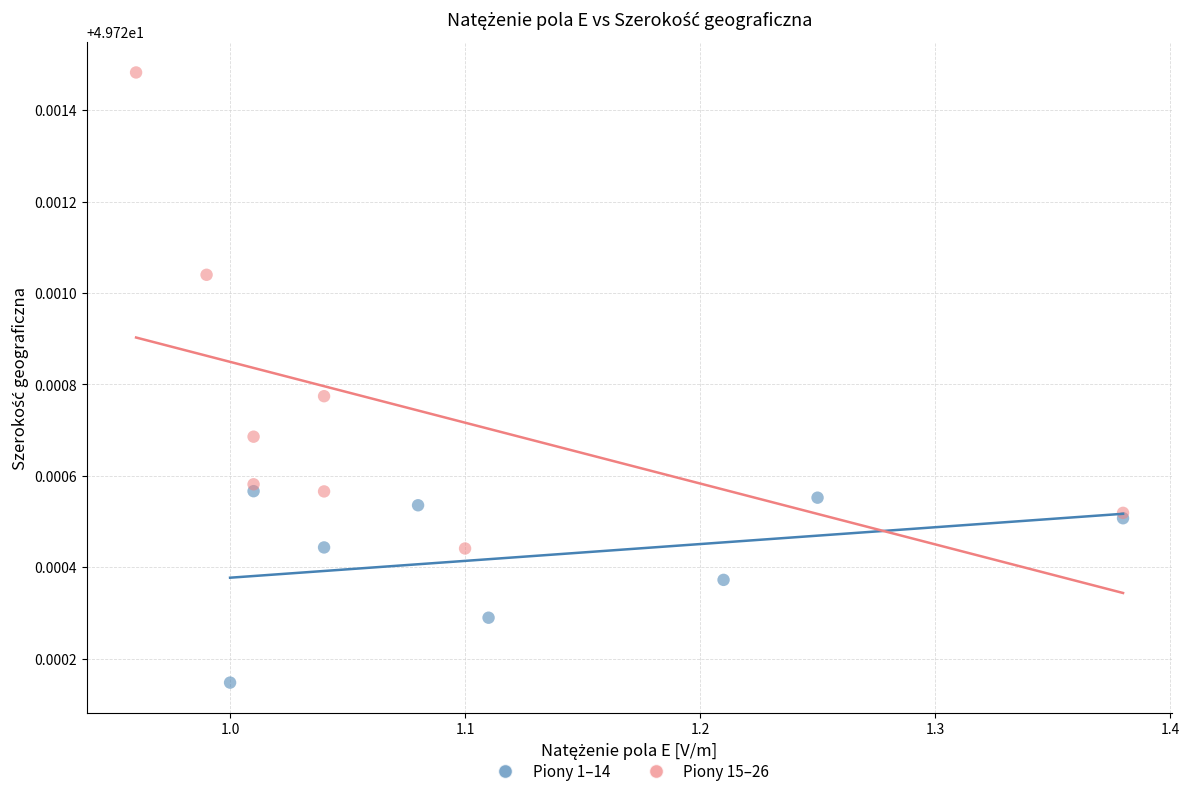

Which series reaches the minimum Y coordinate?

Piony 1–14